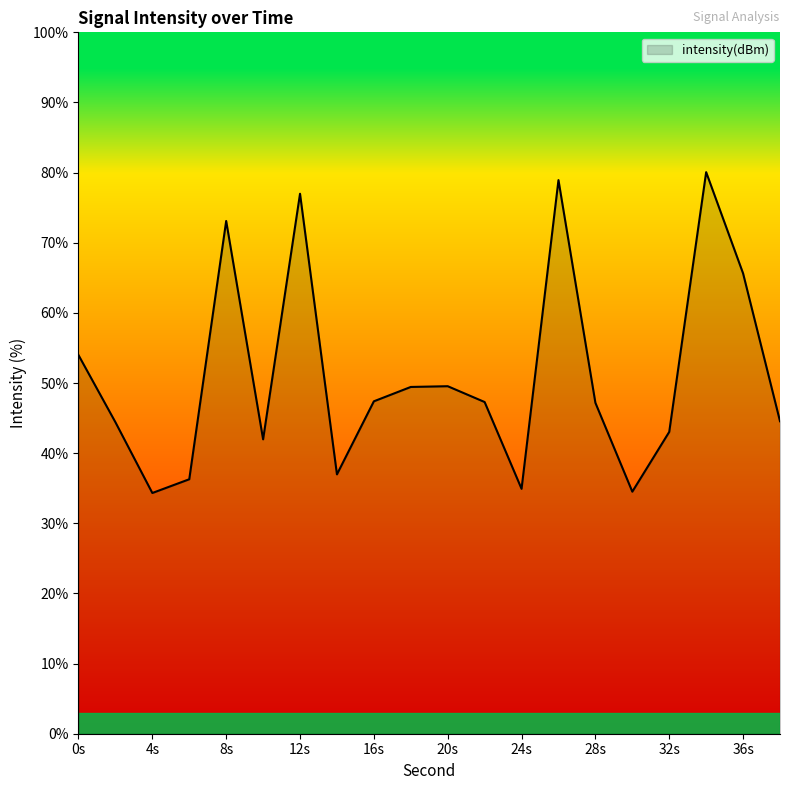

What is the greatest value displayed?

80.1